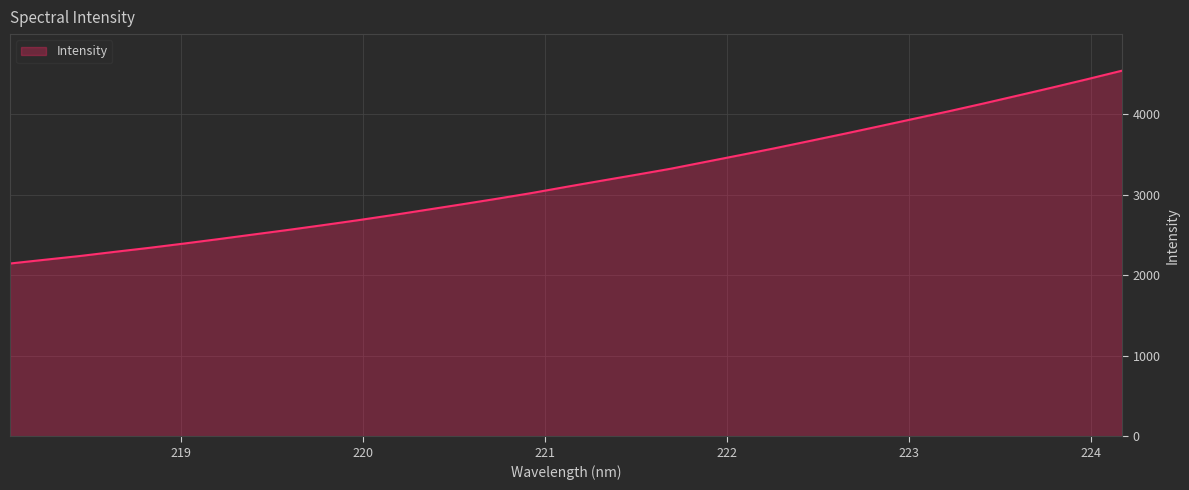

What is the difference between the maximum and minimum values?

2396.8